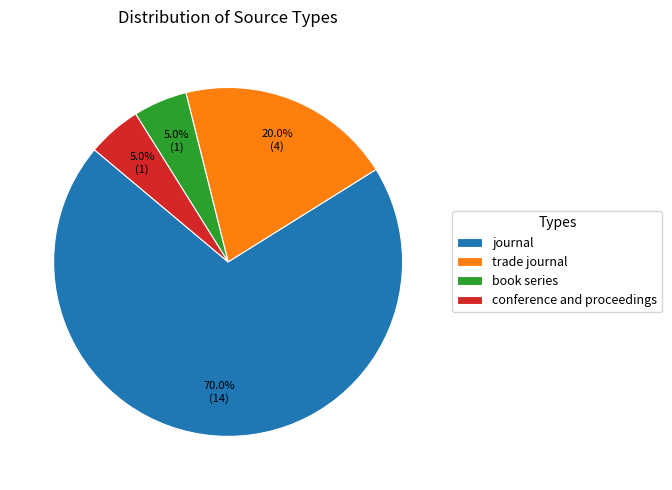

Count the number of slices in the pie.

4